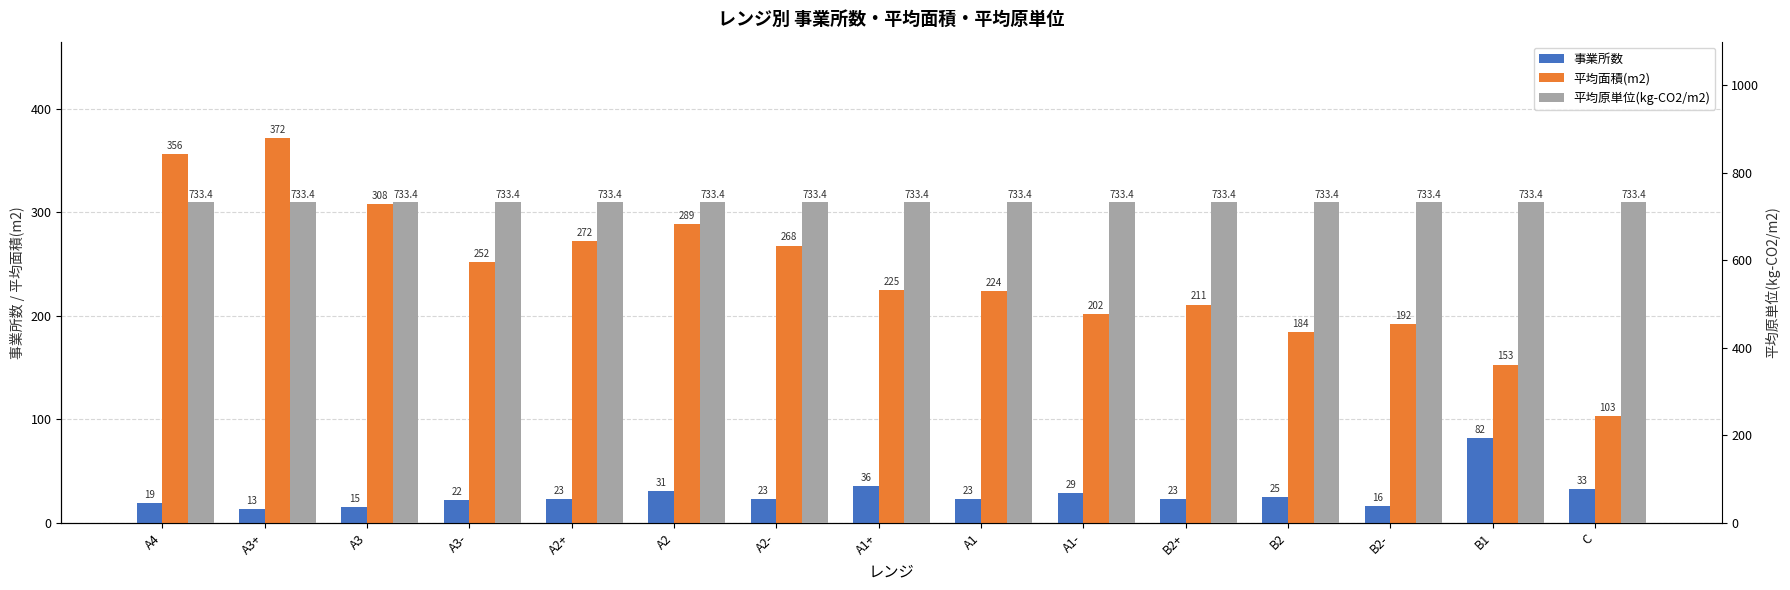

What is the difference between the highest and lowest values at B2?

708.4